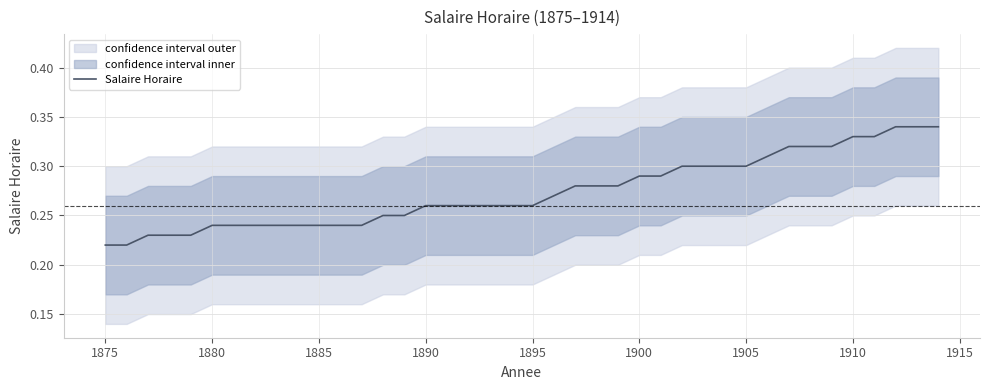

True or false: Salaire Horaire has a value of 0.1 at 1905.

False